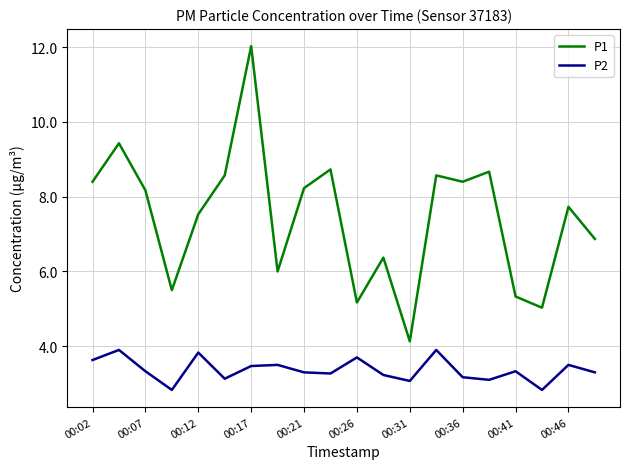

How many lines are shown in the chart?

2